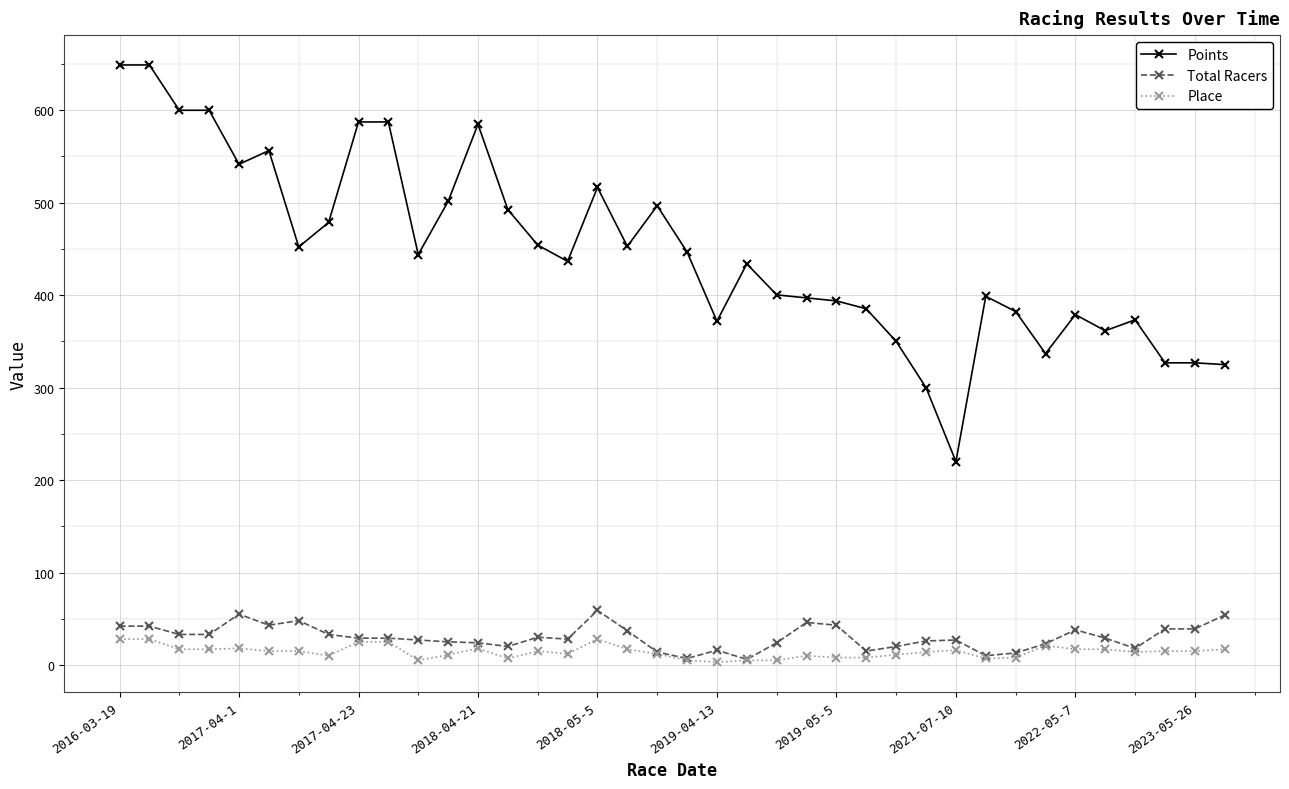

True or false: Place has more than 0 points higher than both neighbors.

True